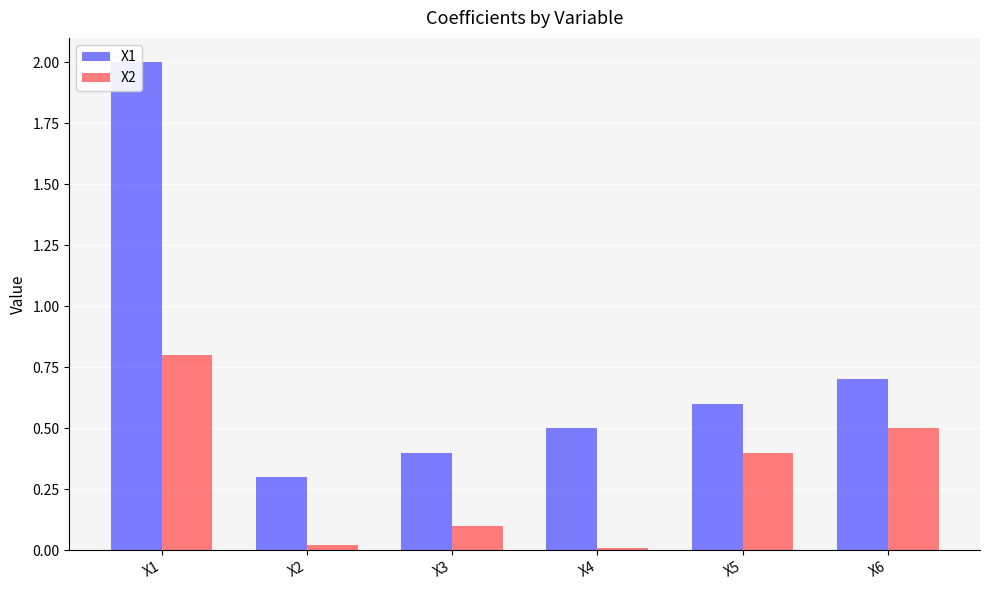

What is the difference between the highest and lowest values at X5?

0.2